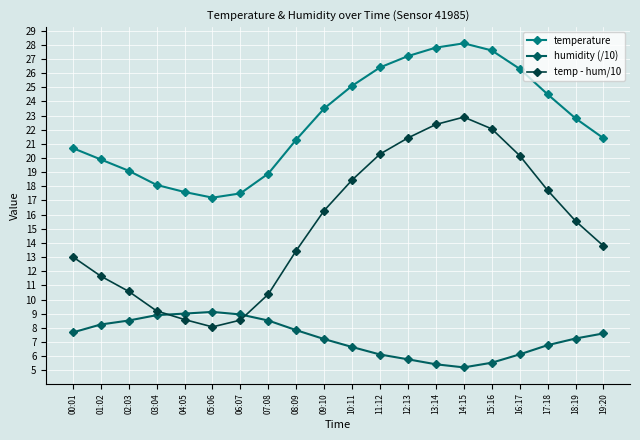

Which series has the largest range (max minus min)?

temp - hum/10